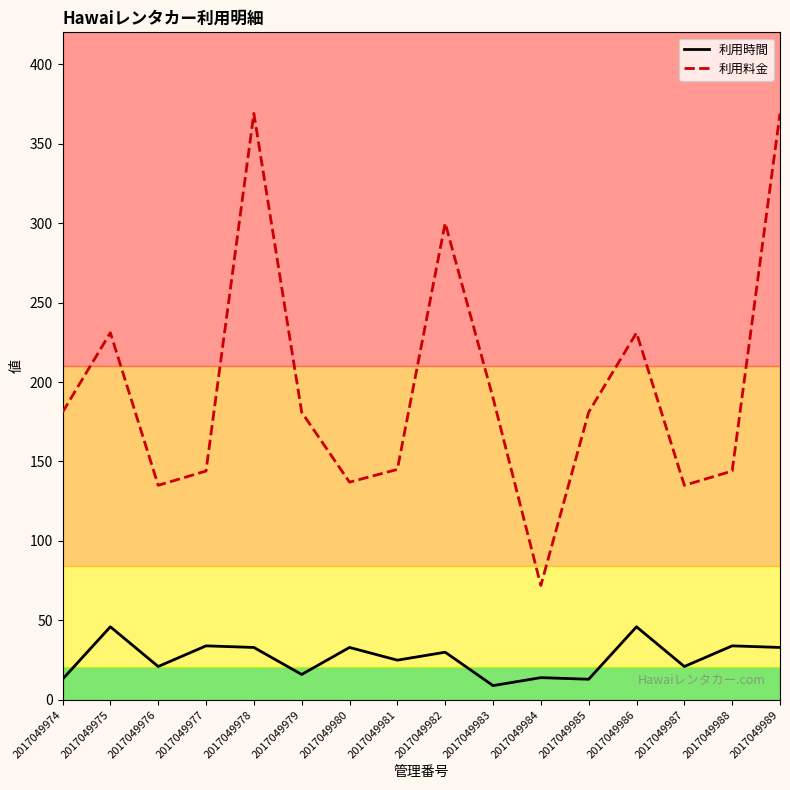

The 利用料金 series shows 135 at 2017049976. True or false?

True